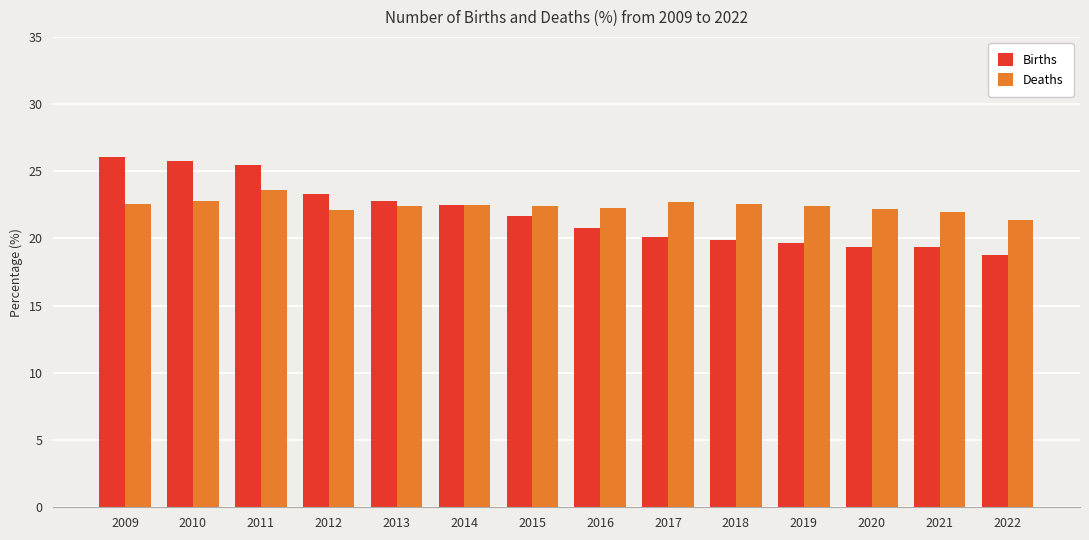

How many categories are shown in the chart?

14